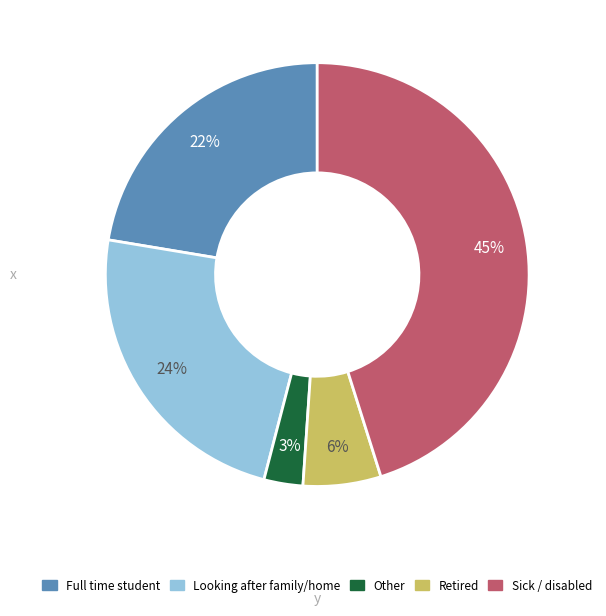

To the nearest percent, what is the difference between the largest and smallest slice percentages?

42%